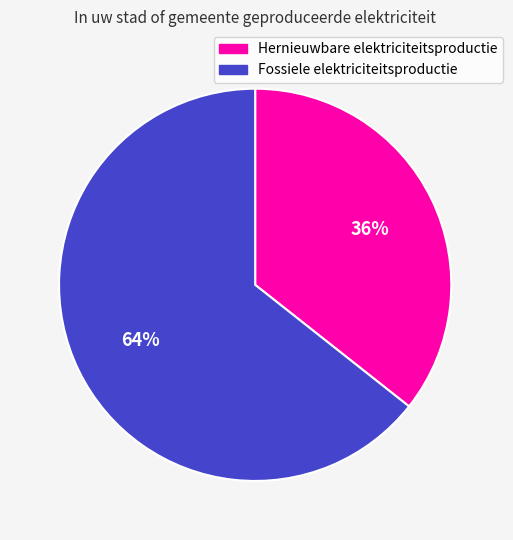

How many segments does this pie chart have?

2